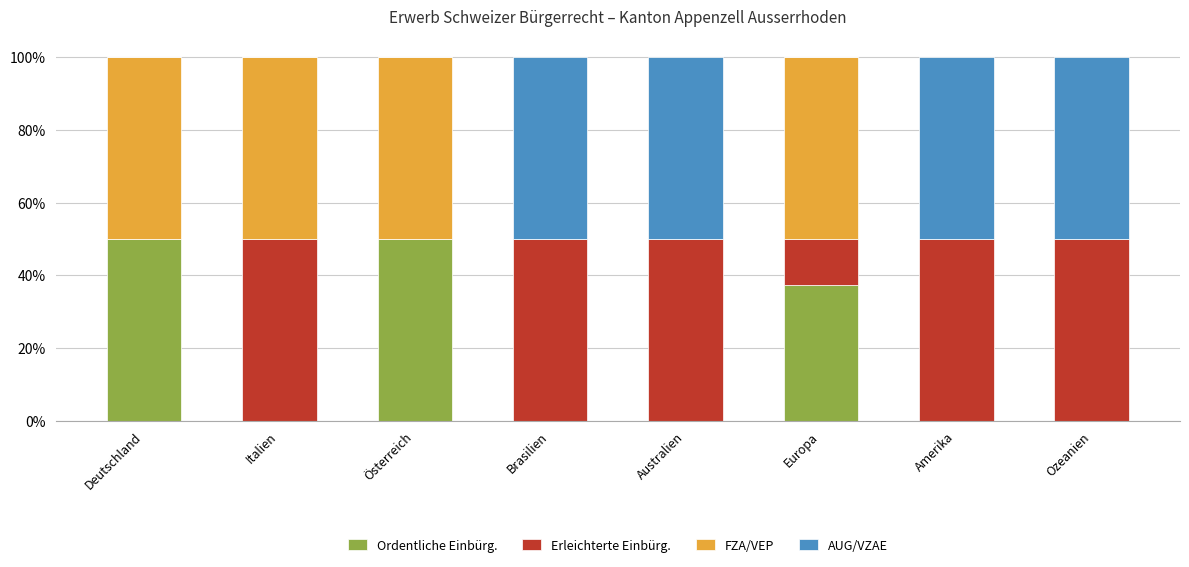

True or false: Ordentliche Einbürg. has a value of 37.5 at Europa.

True